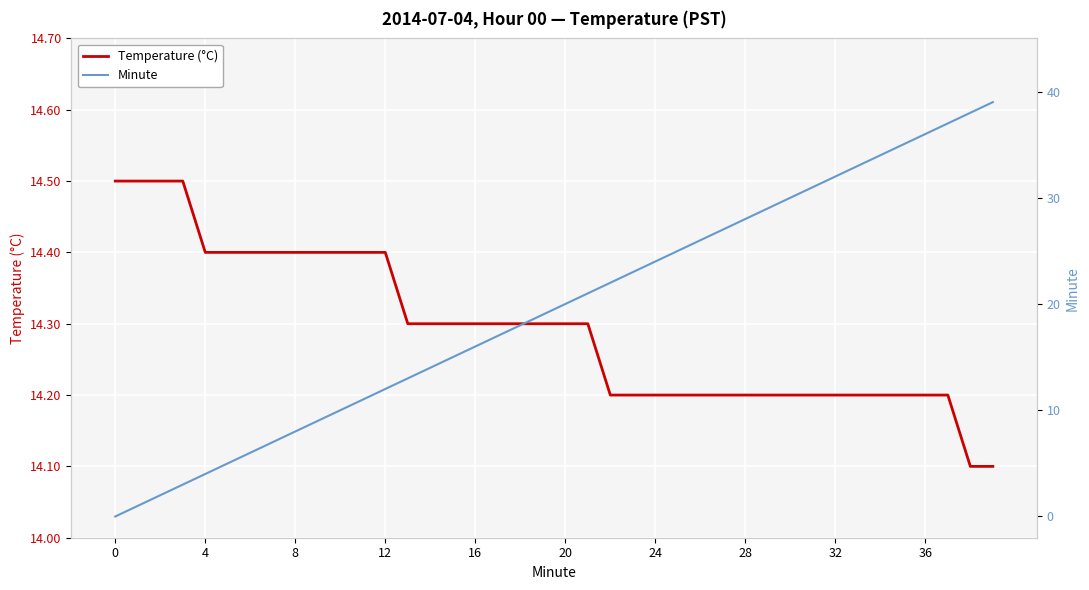

At which category is the sum across all series the highest?

39